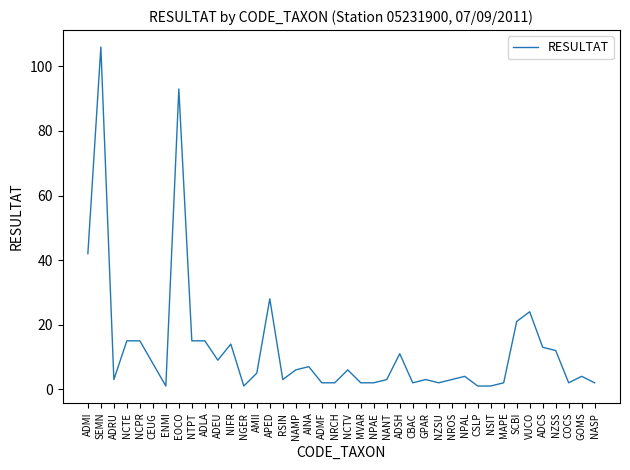

How many values are below 5?

20